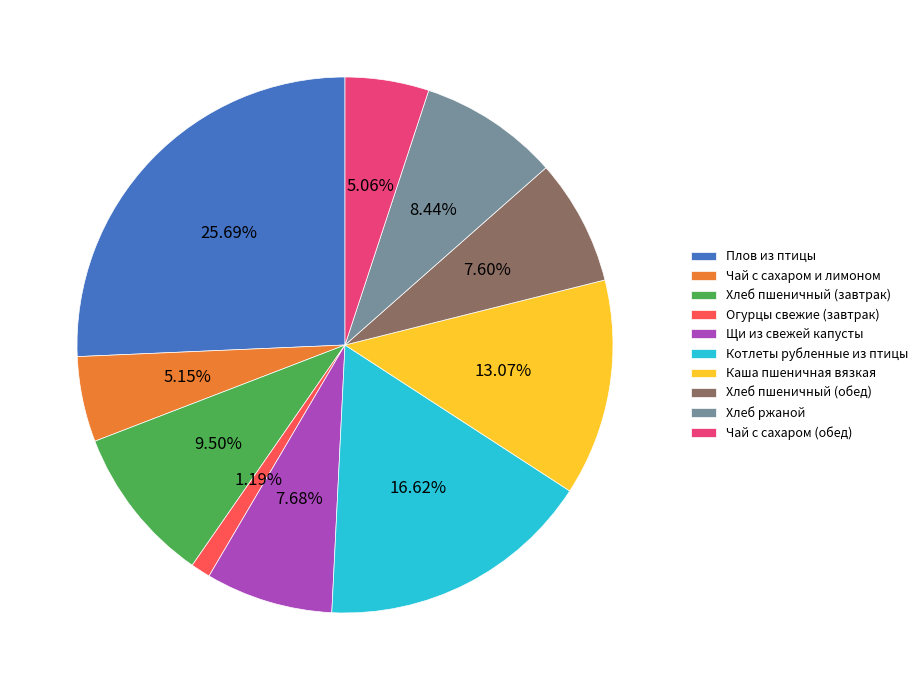

Which has a higher value, Хлеб пшеничный (завтрак) or Котлеты рубленные из птицы?

Котлеты рубленные из птицы